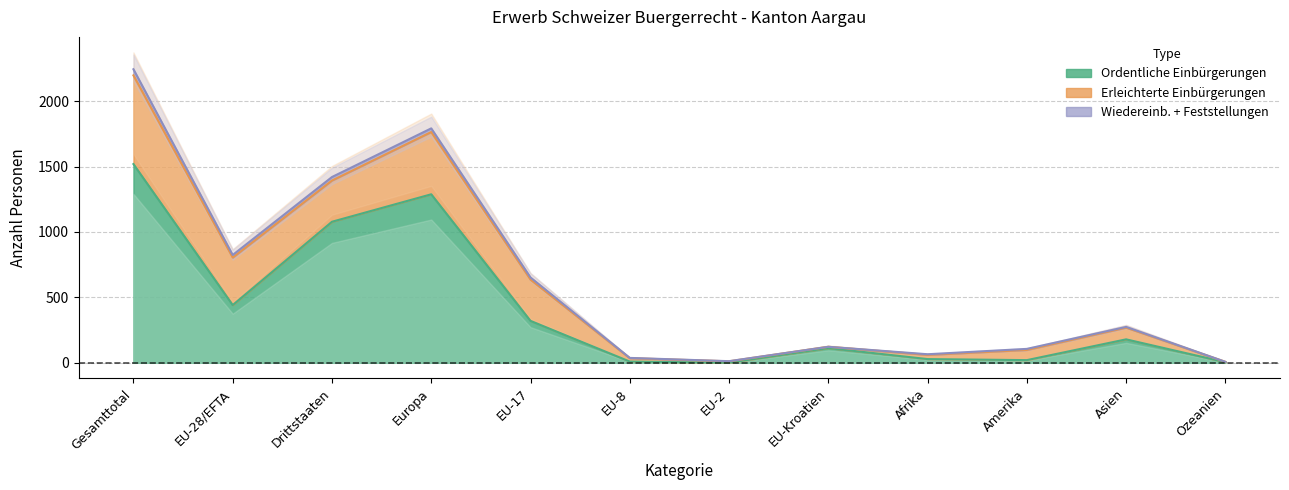

What is the sum of the Wiedereinbuergerungen values at Asien and Europa?

23